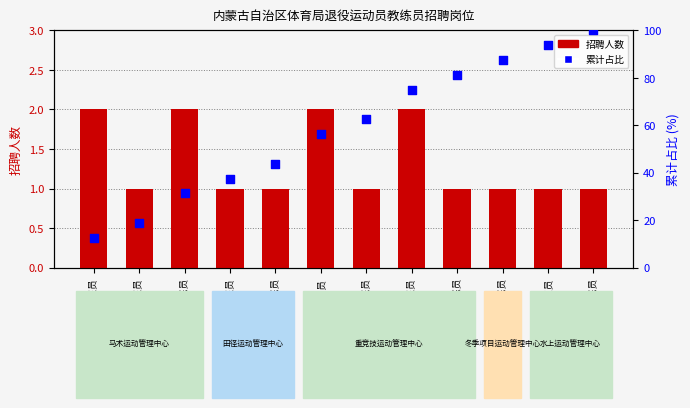

At how many categories does at least one series exceed 14?

11